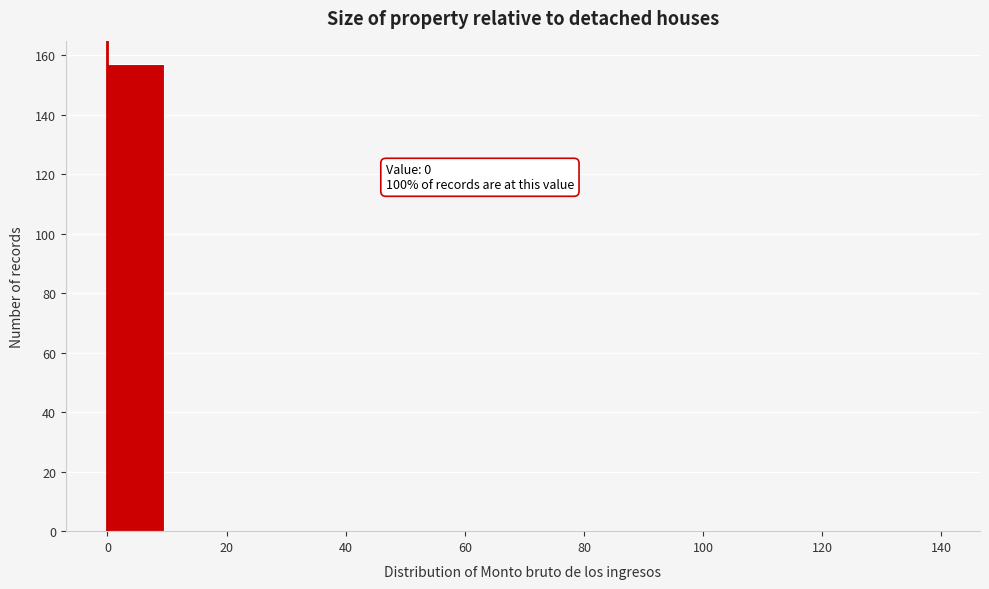

Over which range of the x-axis is the bar tallest?

0 to 10